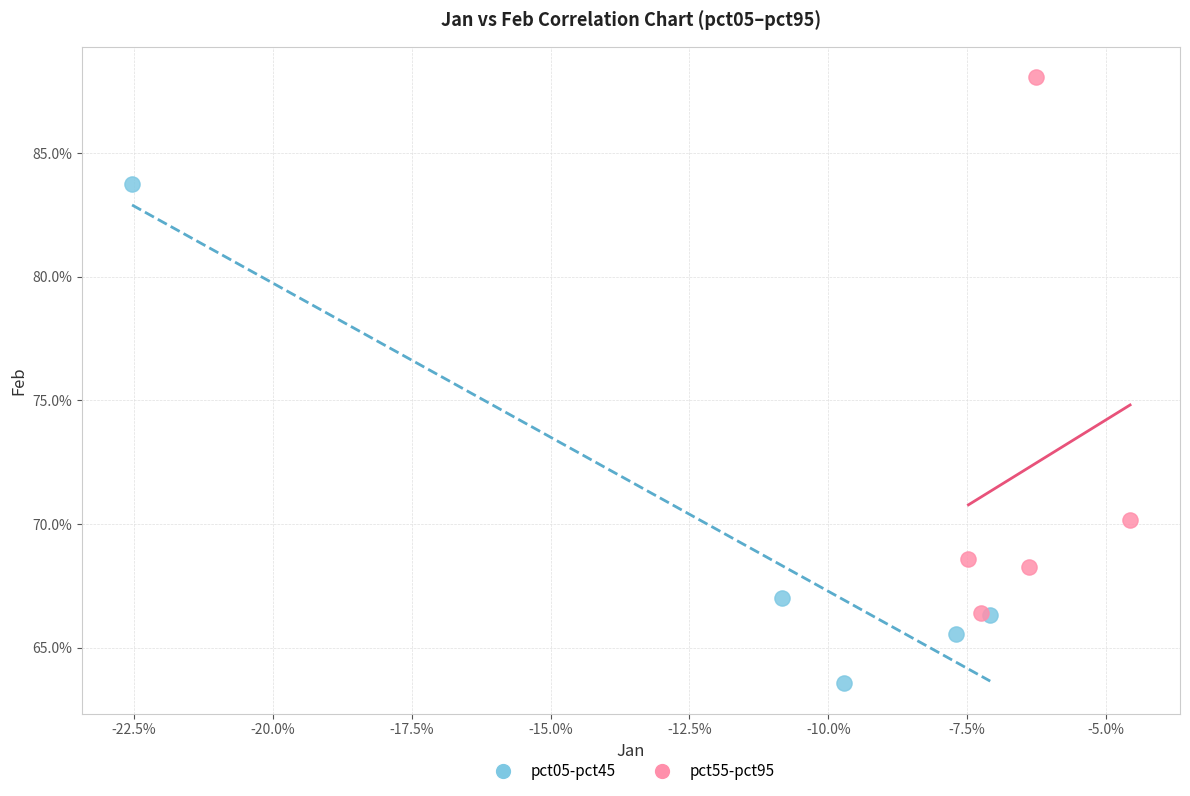

What are all the series names shown in the legend?

pct05-pct45, pct55-pct95